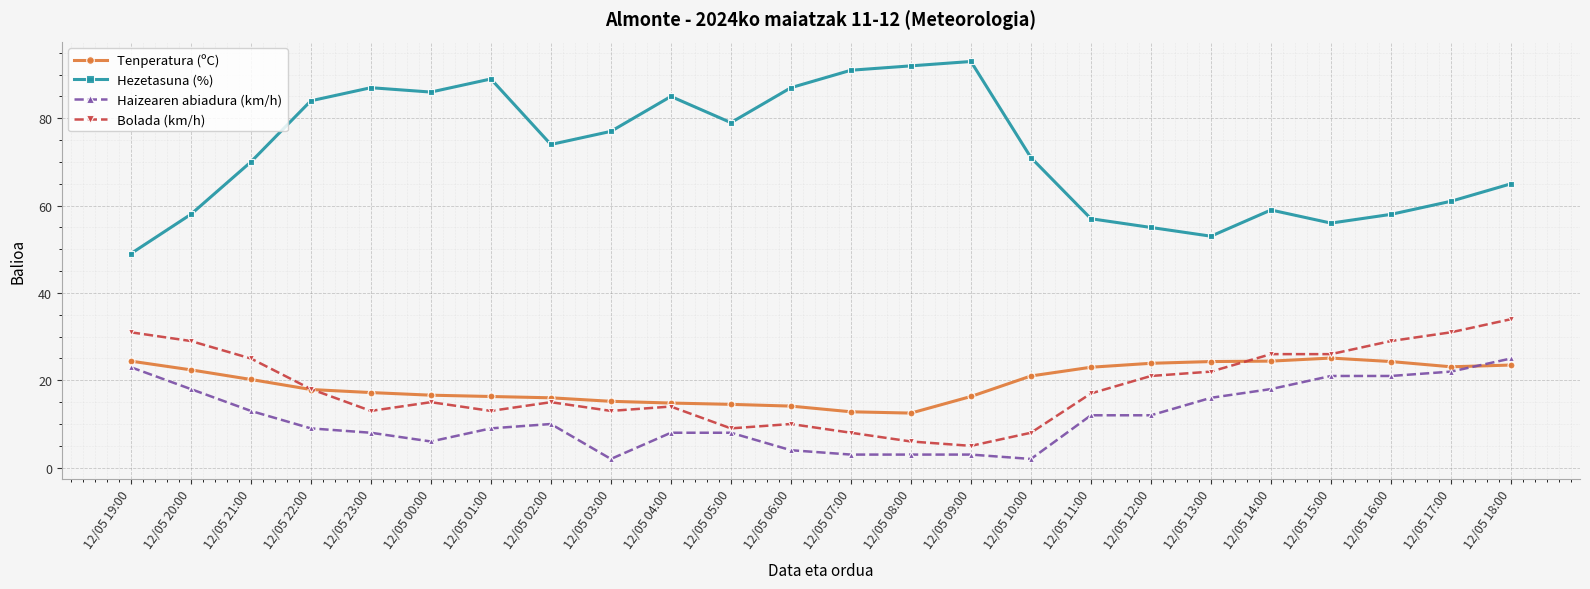

True or false: Hezetasuna (%) and Tenperatura (ºC) cross at least once.

False